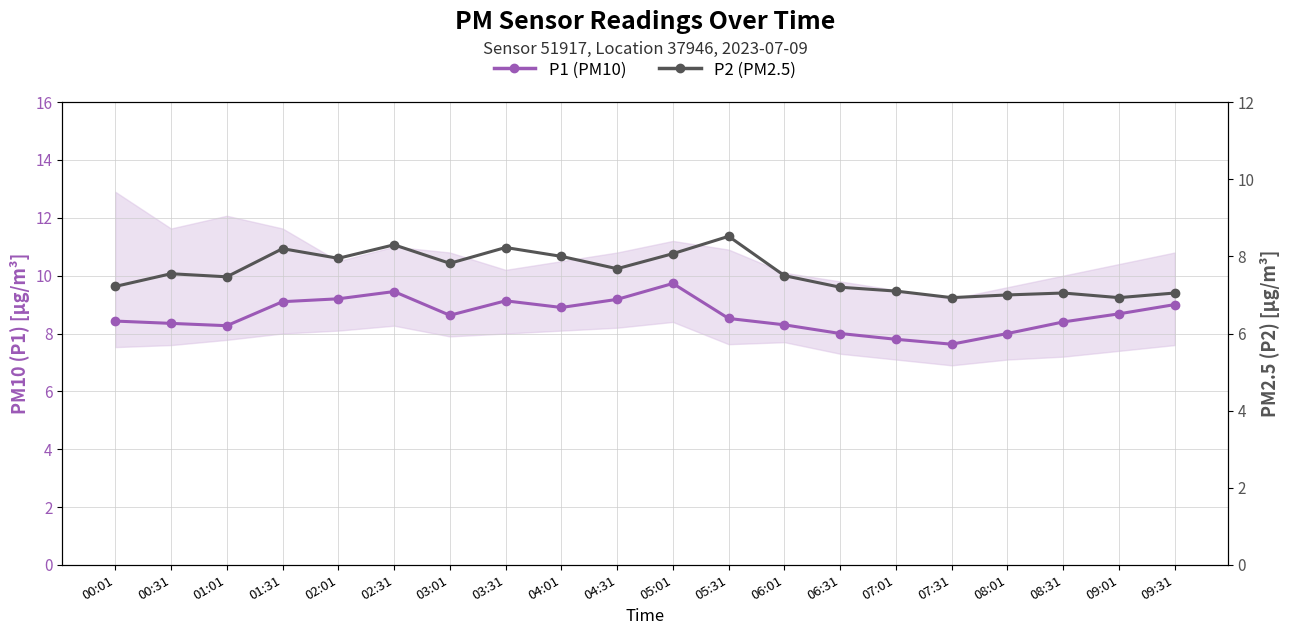

True or false: P2 (PM2.5) and P1 (PM10) intersect in this chart.

False